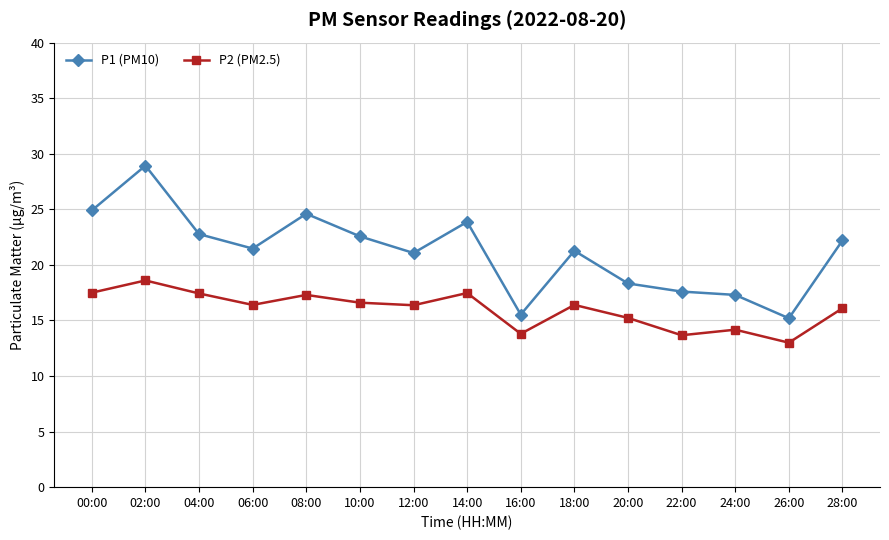

How many distinct data groups are displayed?

2